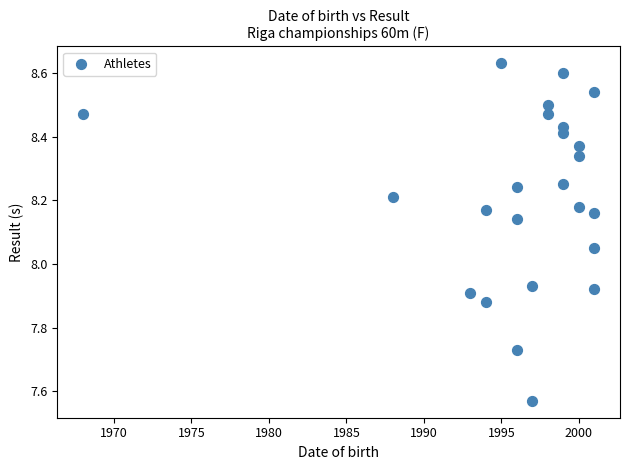

What is the range of Y values (max minus min)?

1.1